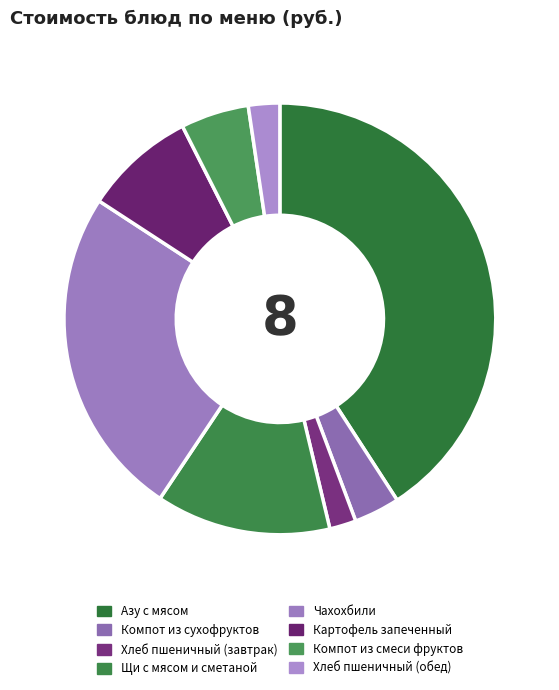

Is Компот из сухофруктов the majority of the pie?

No